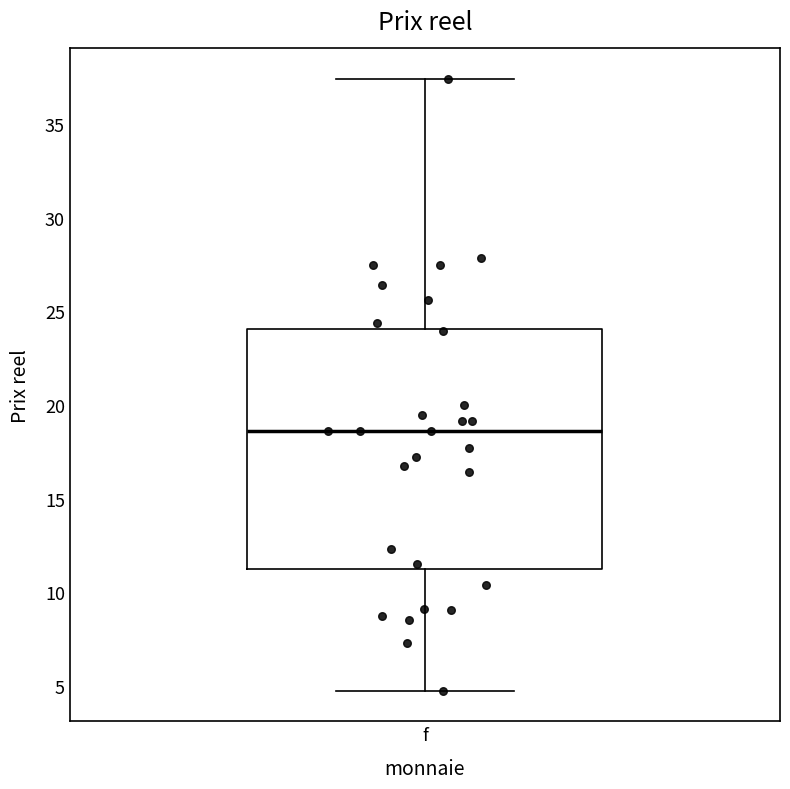

Transcribe this box plot: give where the median line is, the range the box spans, and where the two whiskers end, as read against the y-axis. The values are not printed on the chart, so give them approximately, as read against the axis.

median 18.5, box 11.0 to 24.0, whiskers 4.5 to 37.5